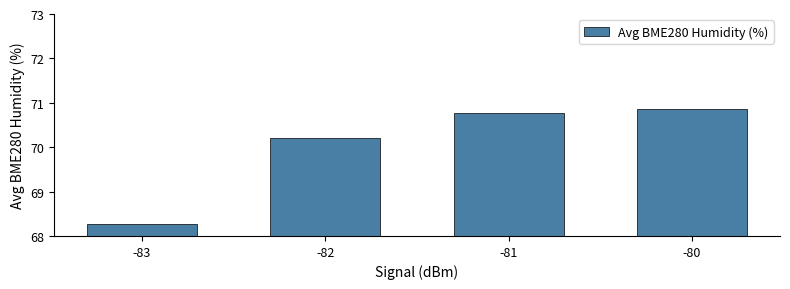

What is the value of the 4th bar from the left?

70.9